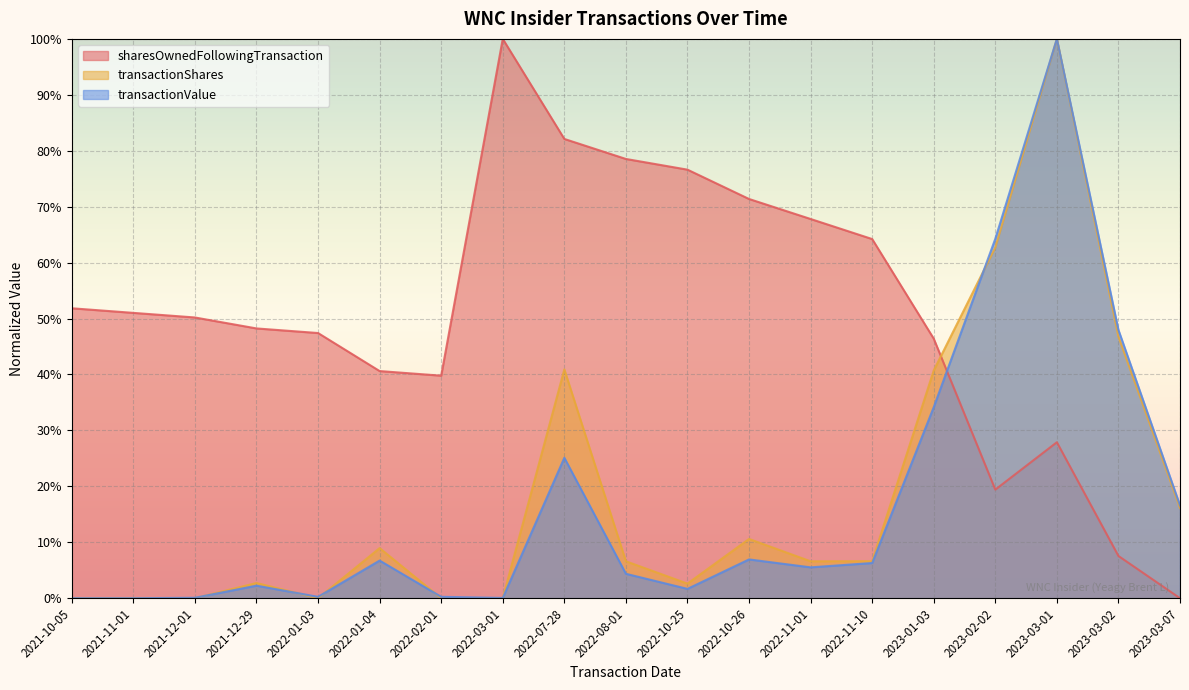

Is the value of sharesOwnedFollowingTransaction at 2022-02-01 greater than the value of transactionValue at 2022-10-26?

Yes